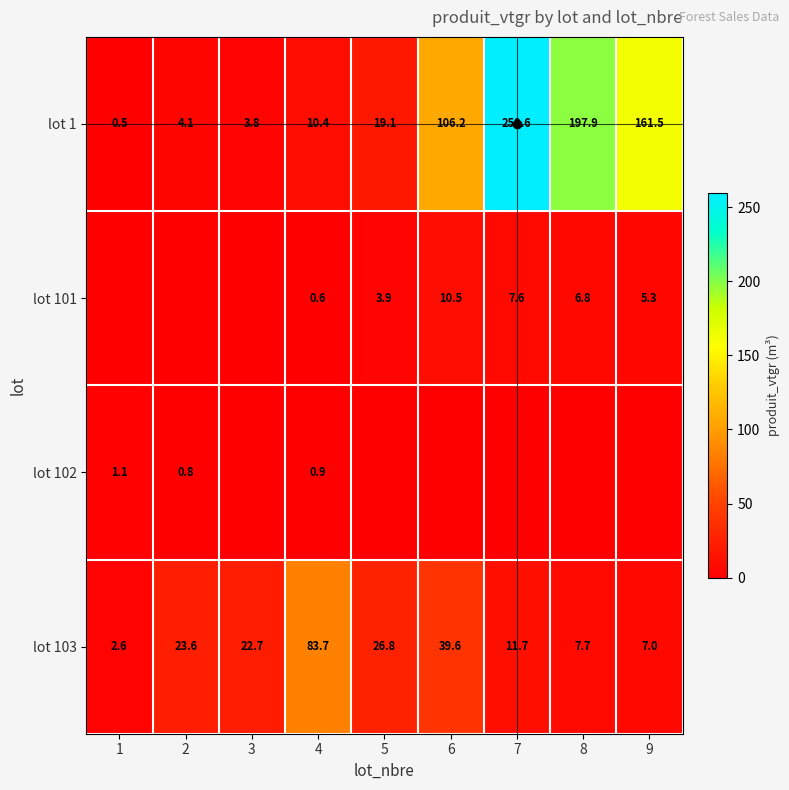

Which series has the largest total across all categories?

lot 1